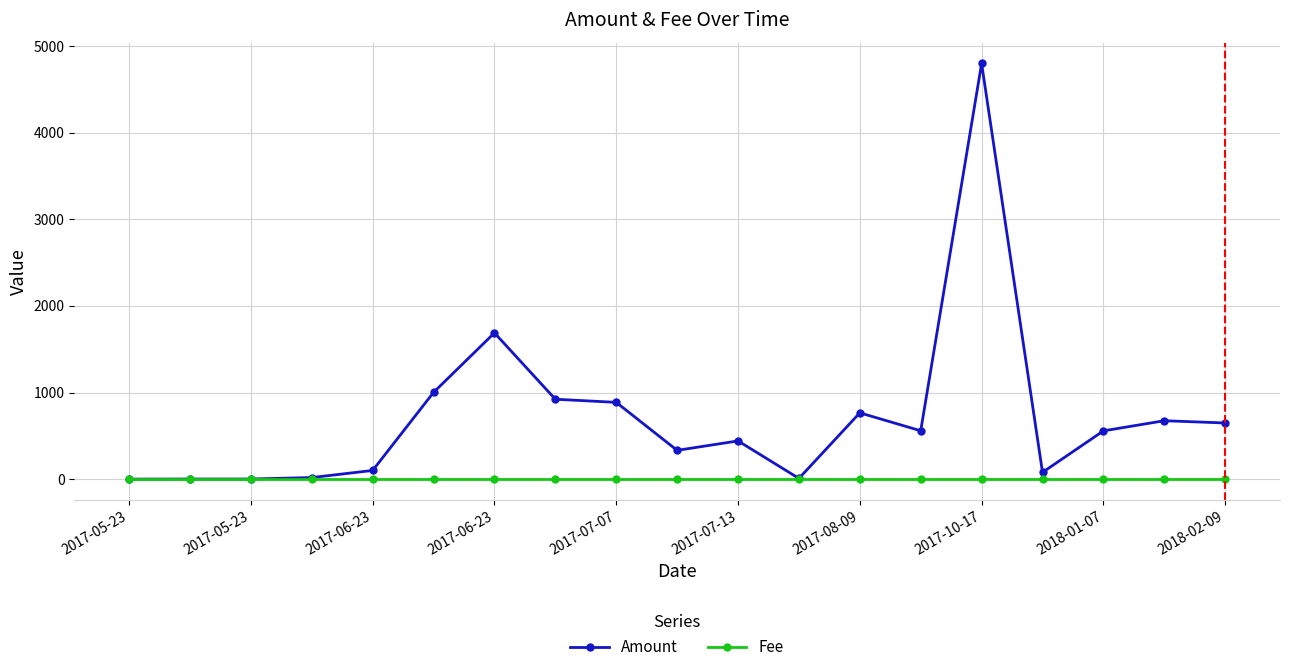

What is the highest value of the Amount series?

4799